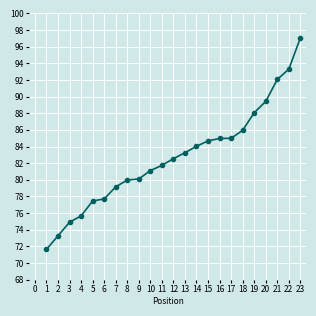

Between 6 and 20, which is larger?

20